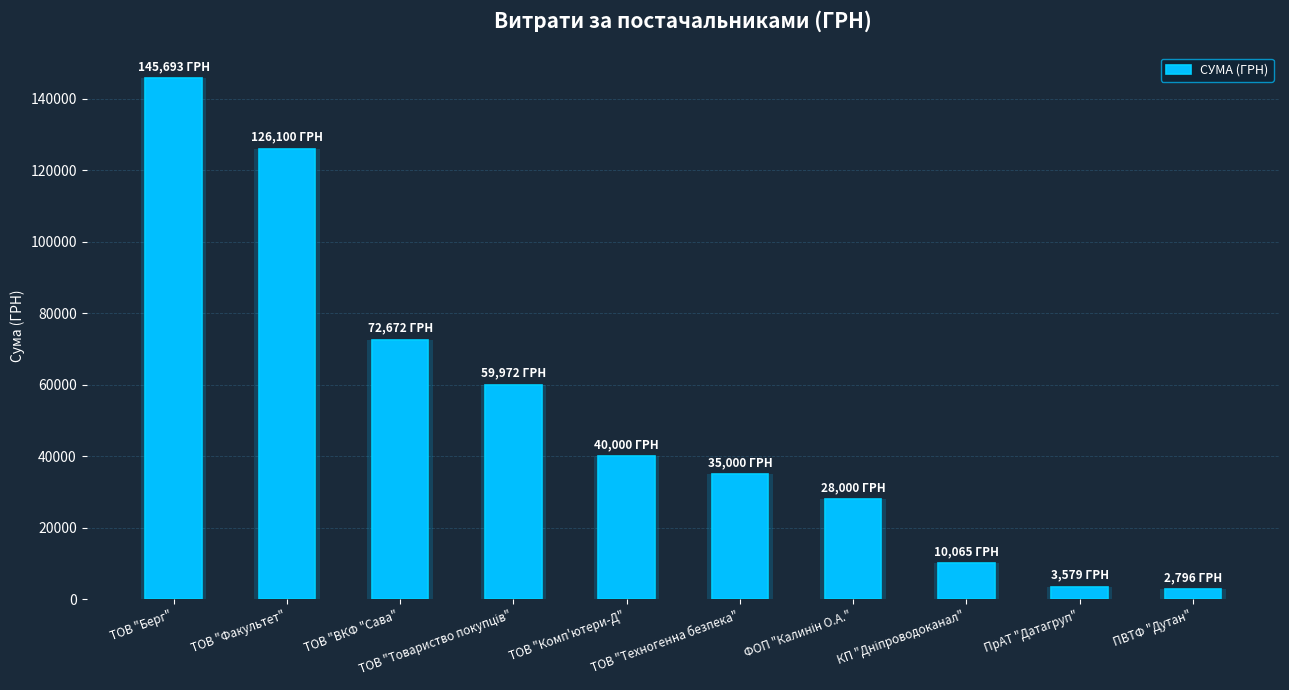

Which has a higher value, ПВТФ "Дутан" or ПрАТ "Датагруп"?

ПрАТ "Датагруп"